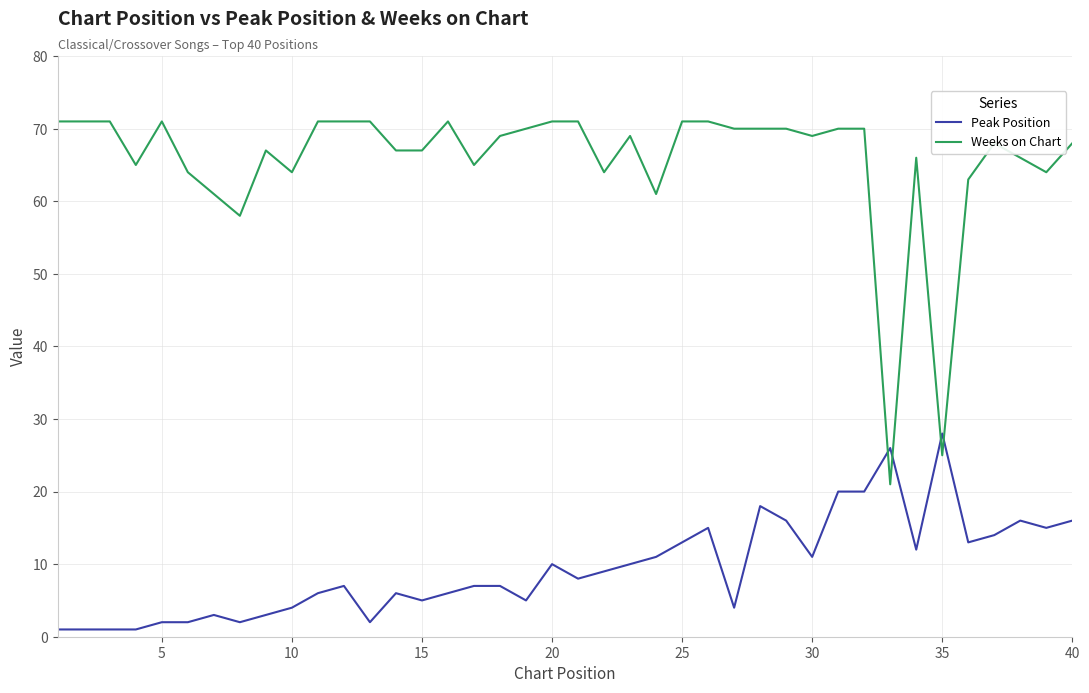

What are all the series names shown in the legend?

Peak Position, Weeks on Chart